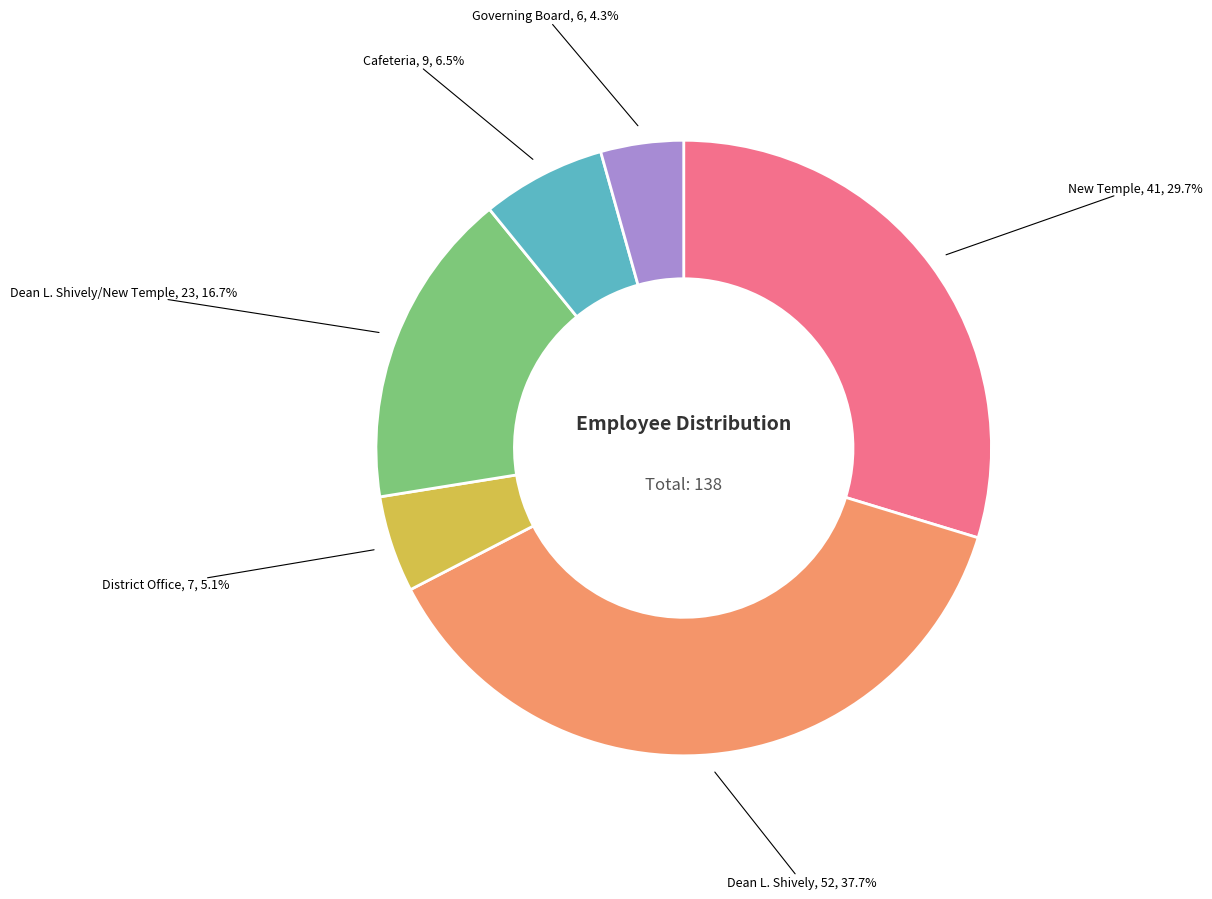

The New Temple slice represents 21% of the pie. True or false?

False